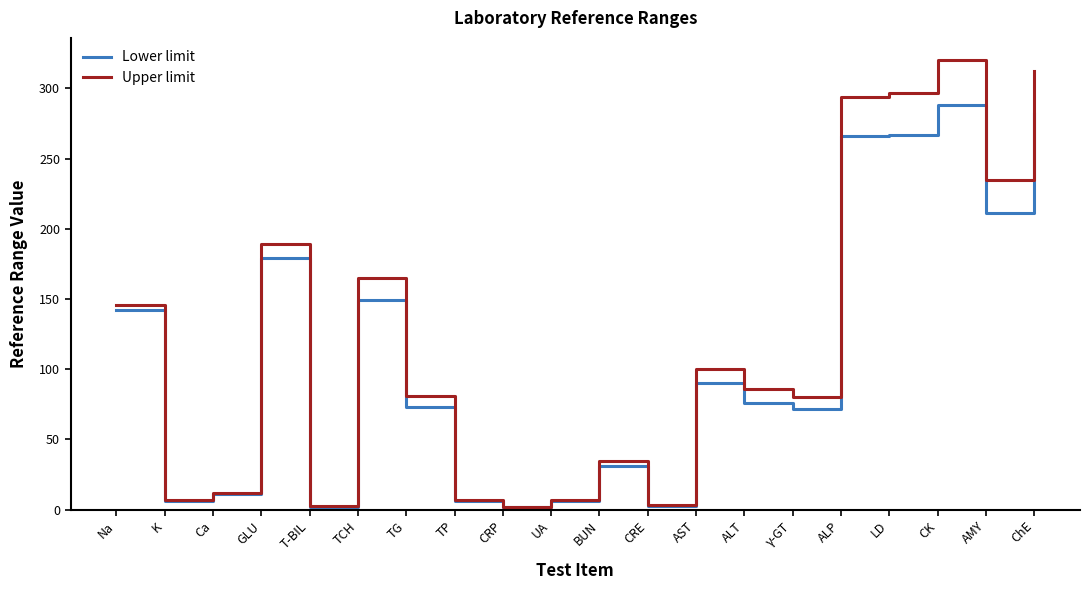

The value of Upper limit at γ-GT is 141.0. True or false?

False